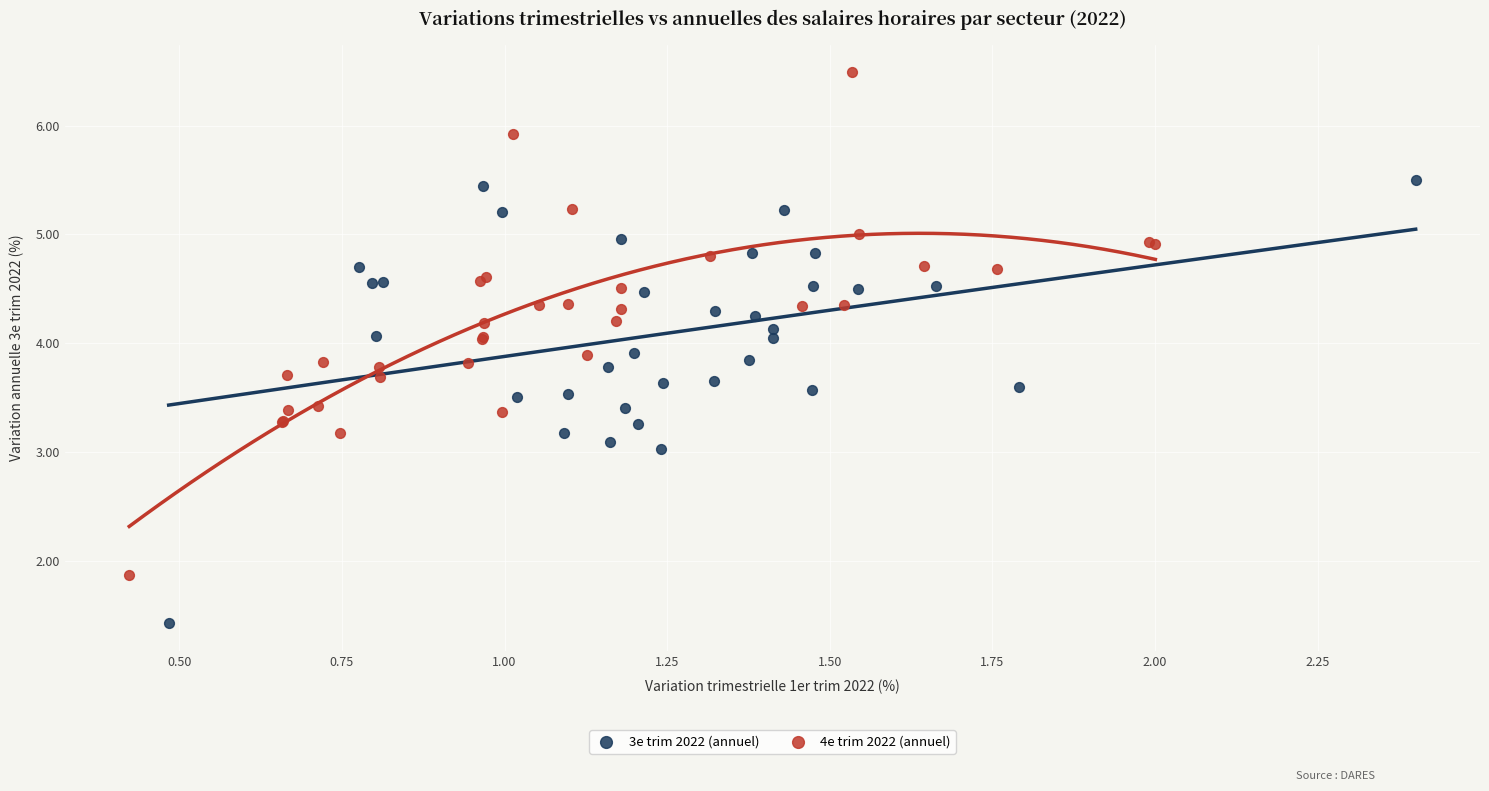

Which series has the largest Y range (max minus min)?

4e trim 2022 (annuel)